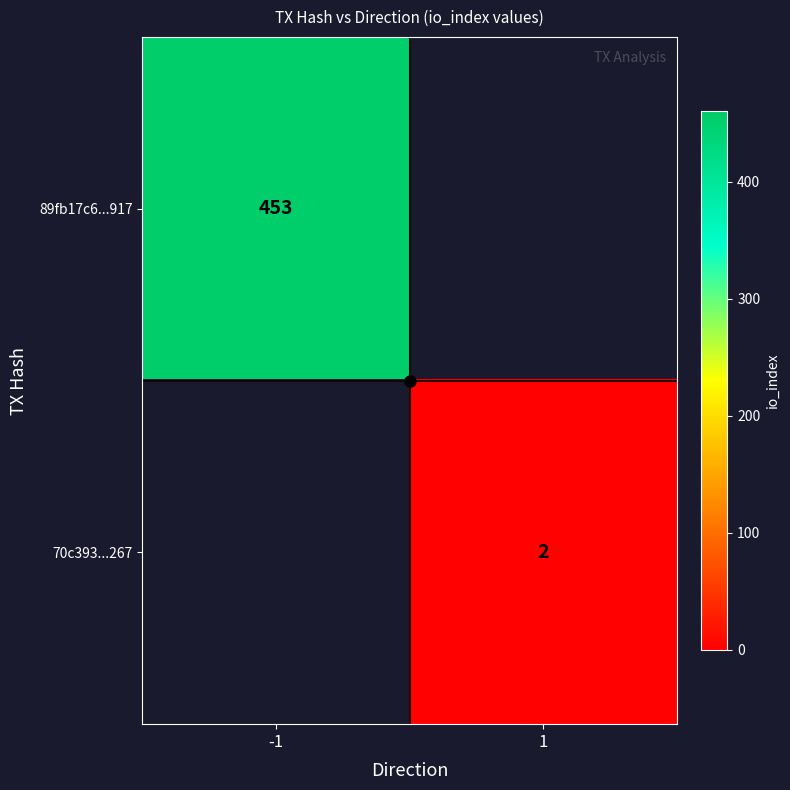

The 89fb17c6...917 series shows 453 at -1. True or false?

True